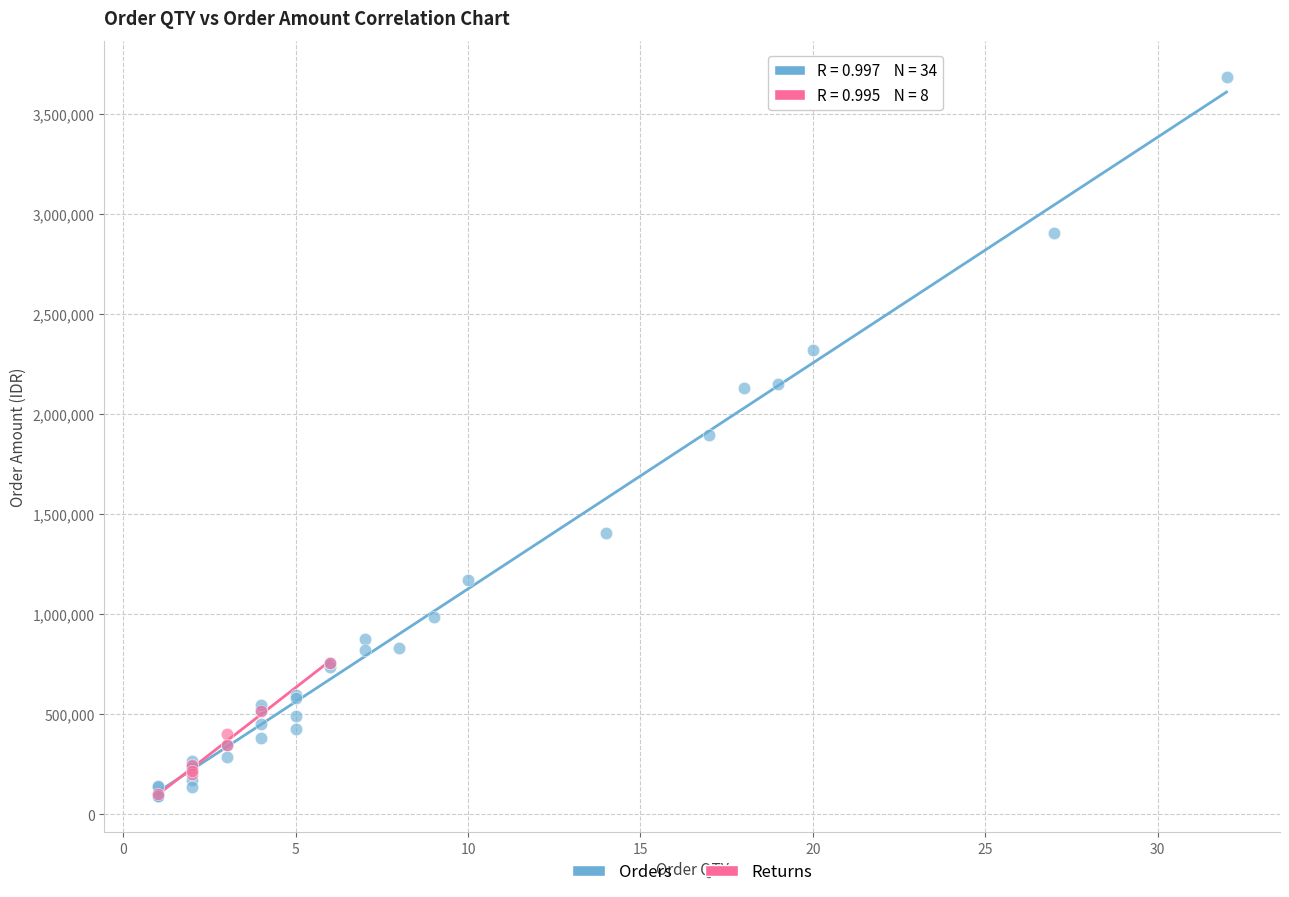

Which series has the largest Y range (max minus min)?

Orders